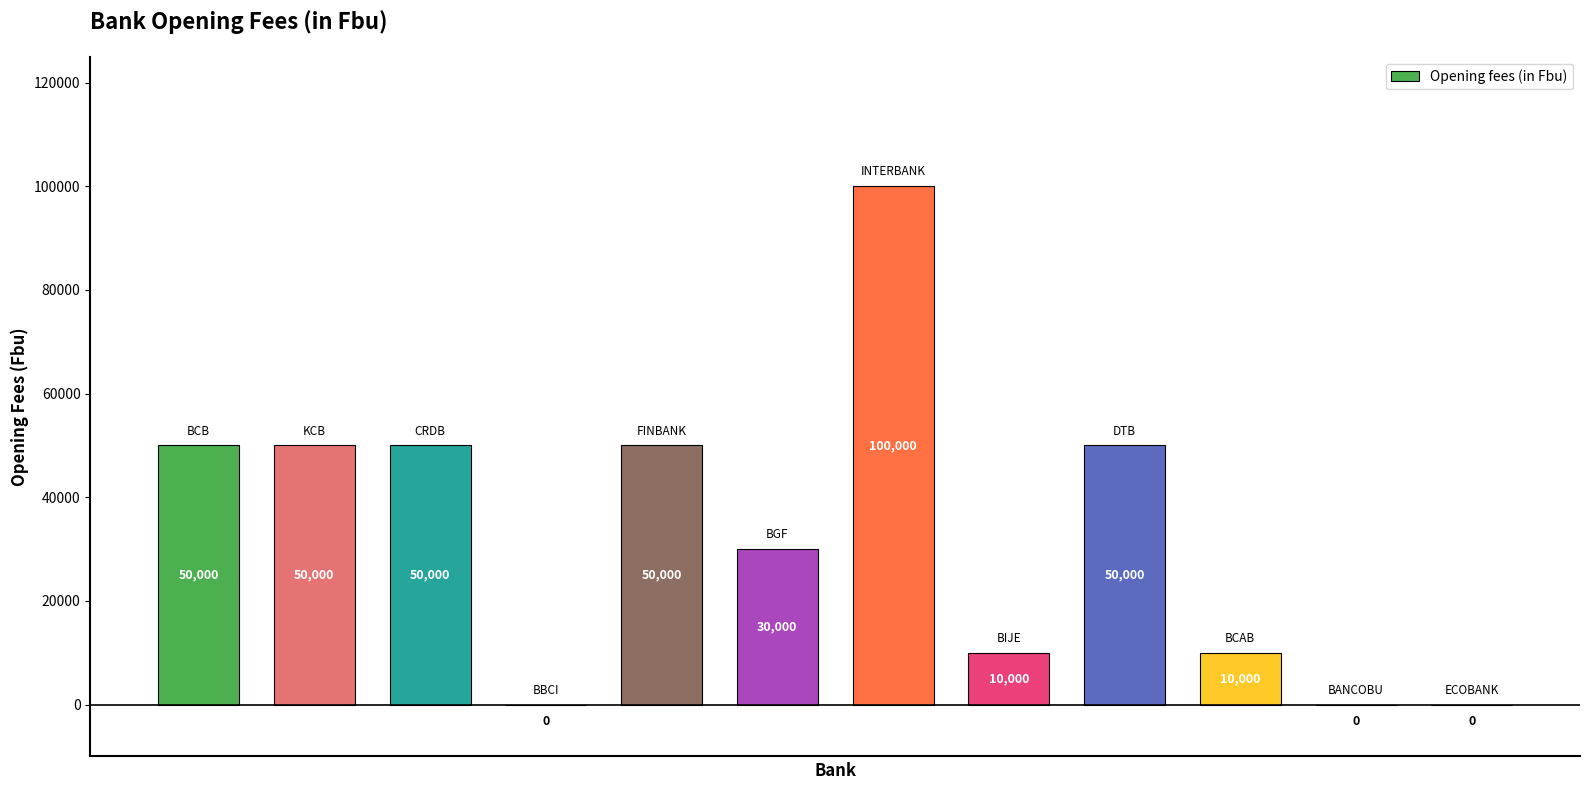

What is the sum of all values?

400000